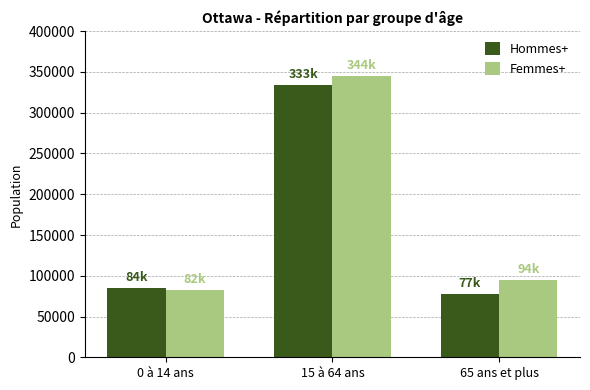

List the series in order of their overall mean, highest first.

Femmes+, Hommes+